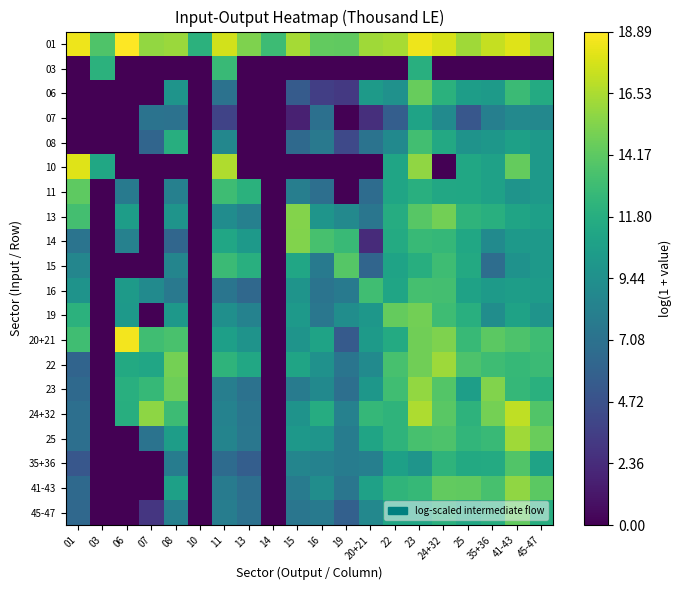

How many series are shown in this chart?

20